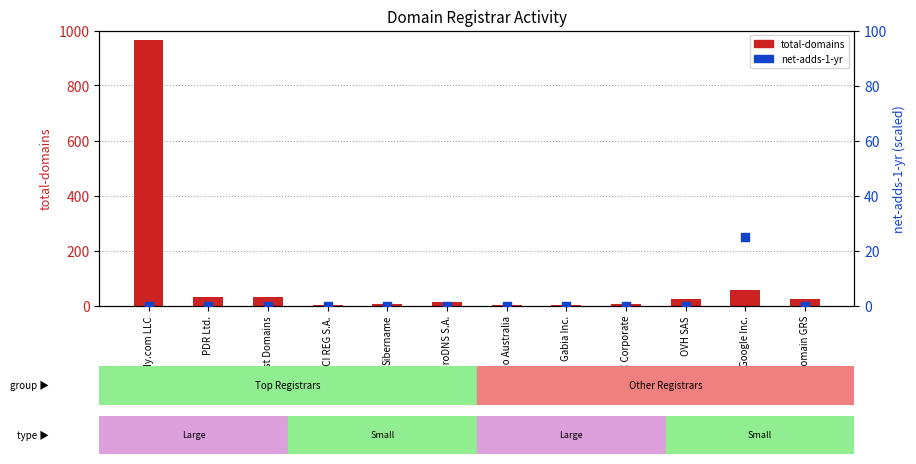

What are all the series names shown in the legend?

total-domains, net-adds-1-yr